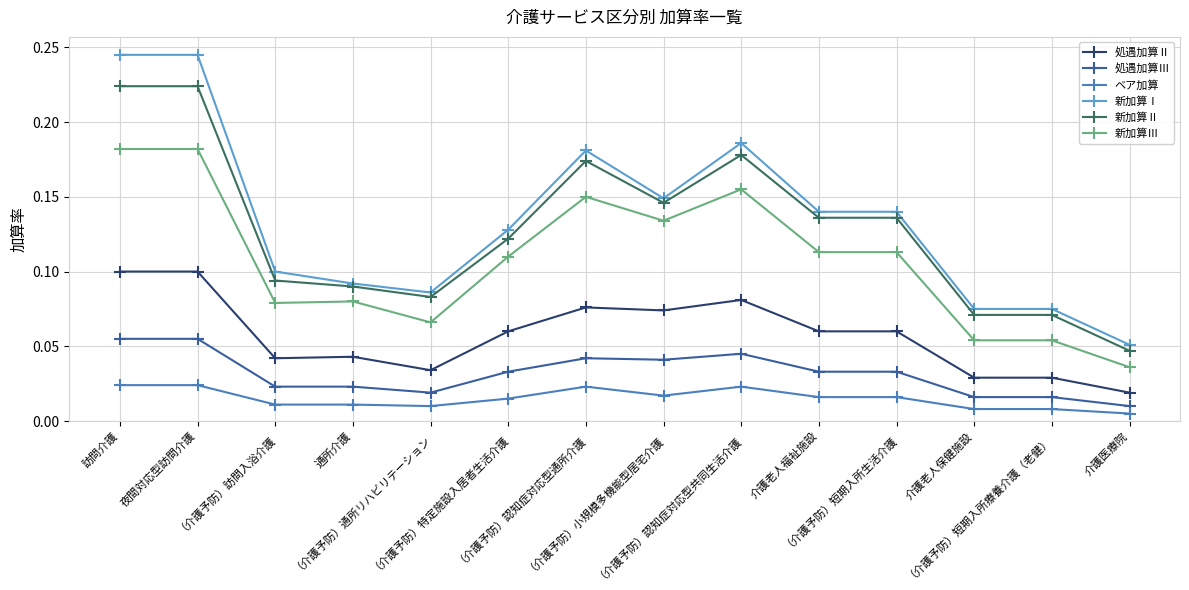

The value of 処遇加算Ⅱ at （介護予防）認知症対応型通所介護 is 0.0. True or false?

False